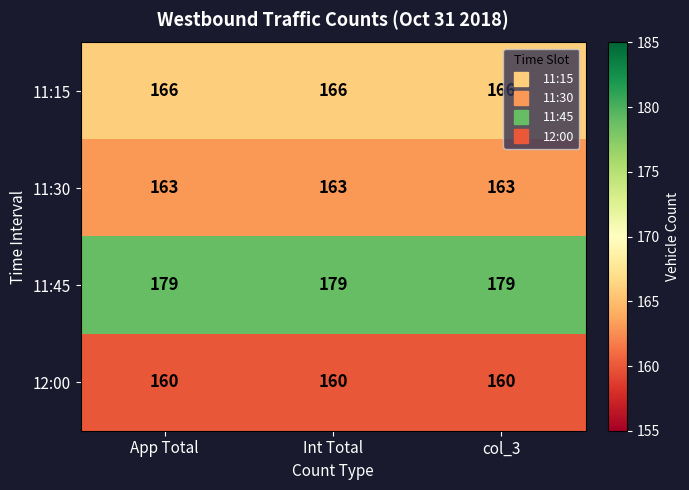

List the series in order of their overall mean, lowest first.

12:00, 11:30, 11:15, 11:45